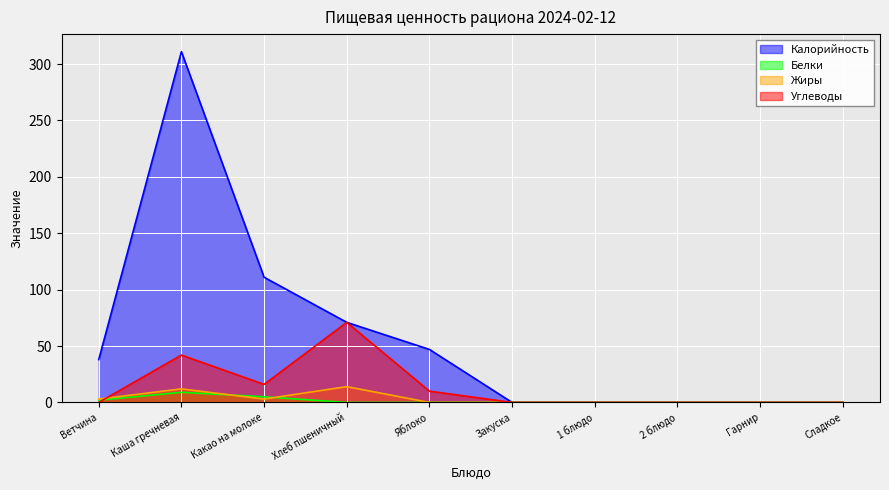

True or false: Калорийность and Белки intersect in this chart.

False